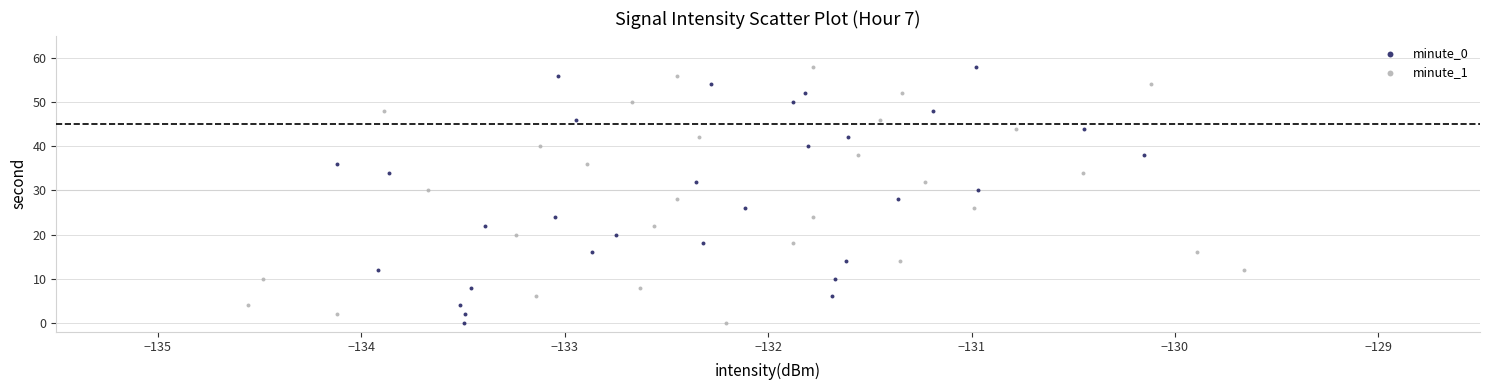

What are all the series names shown in the legend?

minute_0, minute_1